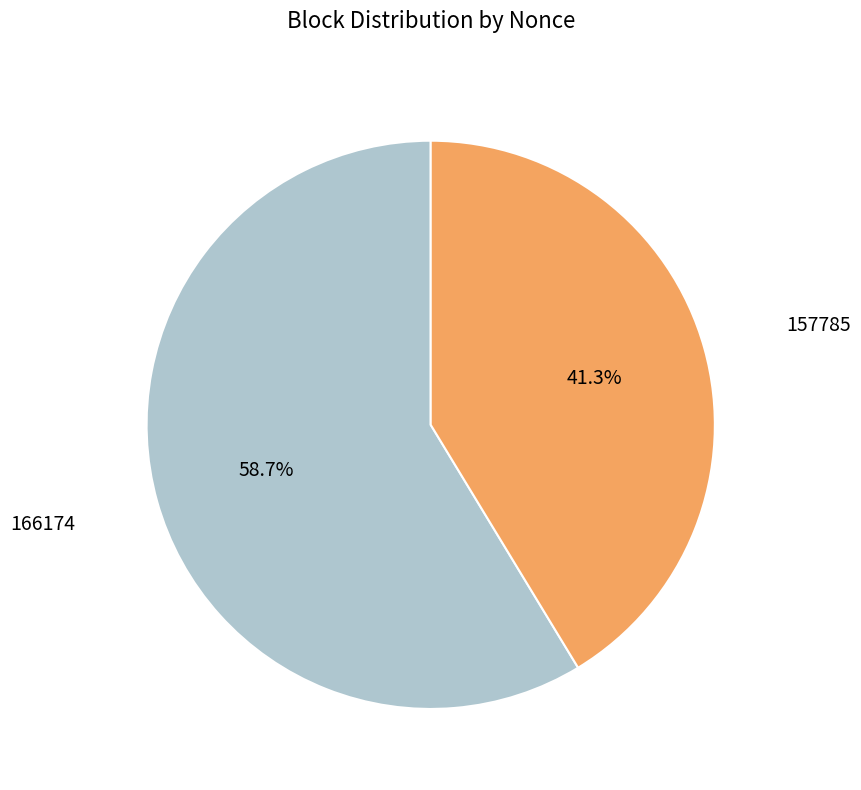

How many segments does this pie chart have?

2